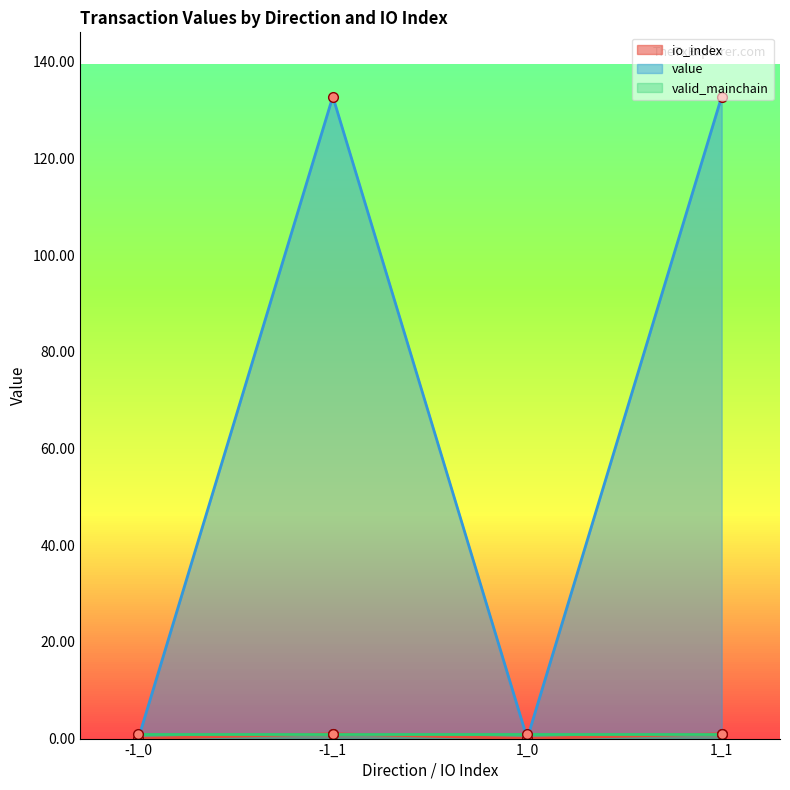

Rank the series at -1_0 from highest to lowest value.

value, io_index